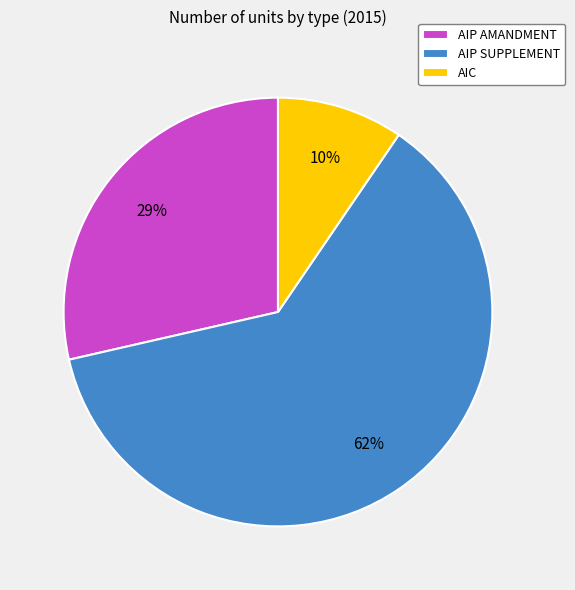

Is there any slice that represents more than half of the pie?

Yes